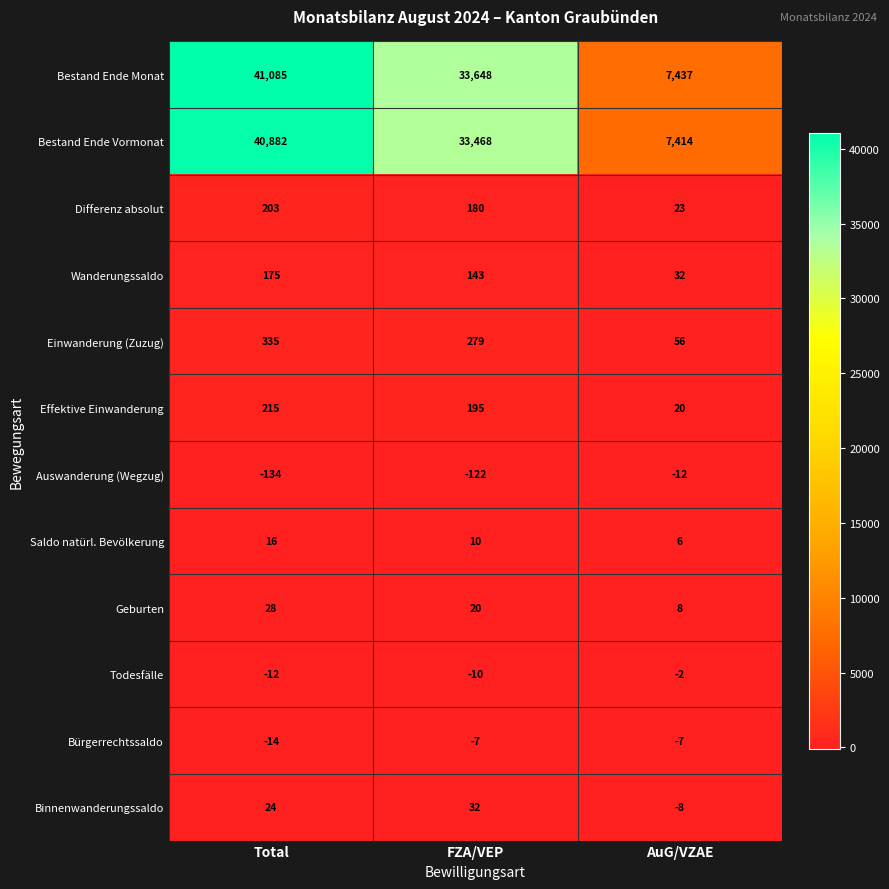

Which category has the lowest value across all series?

Total